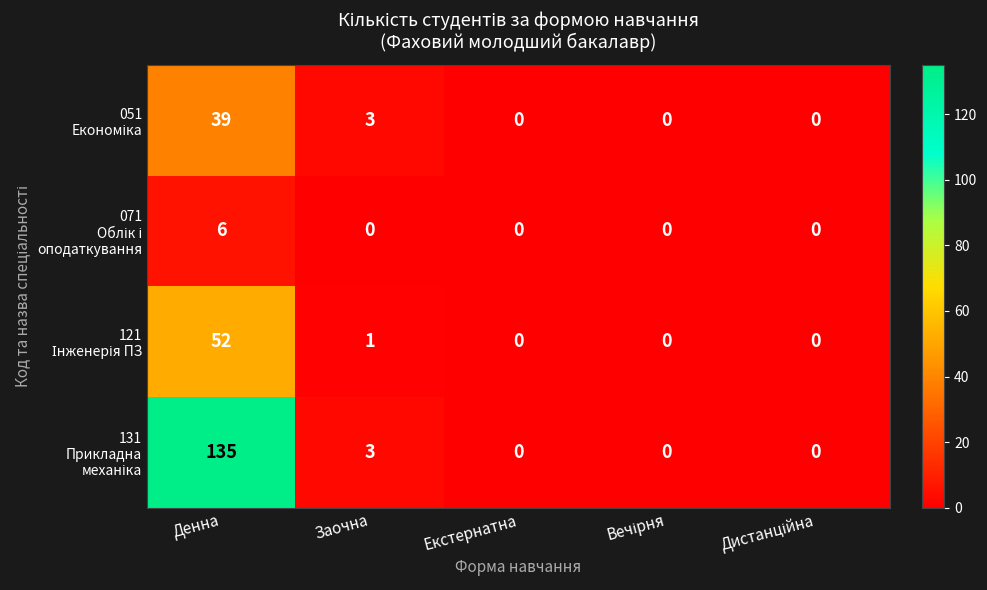

What is the difference between the highest and lowest values at Заочна?

3